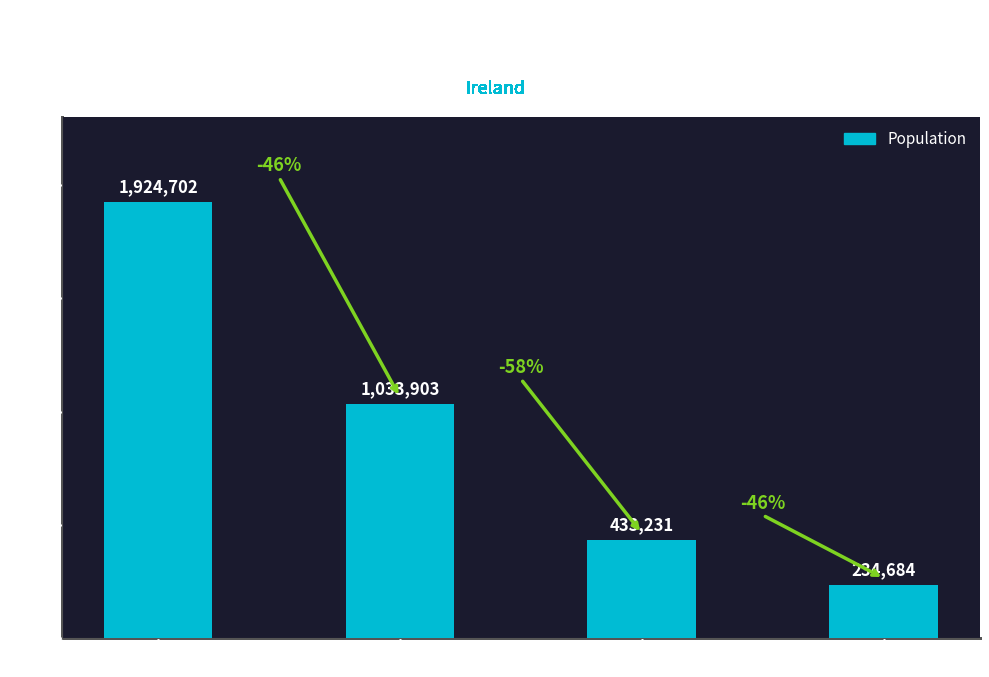

What is the label of the 2nd bar from the left?

Munster